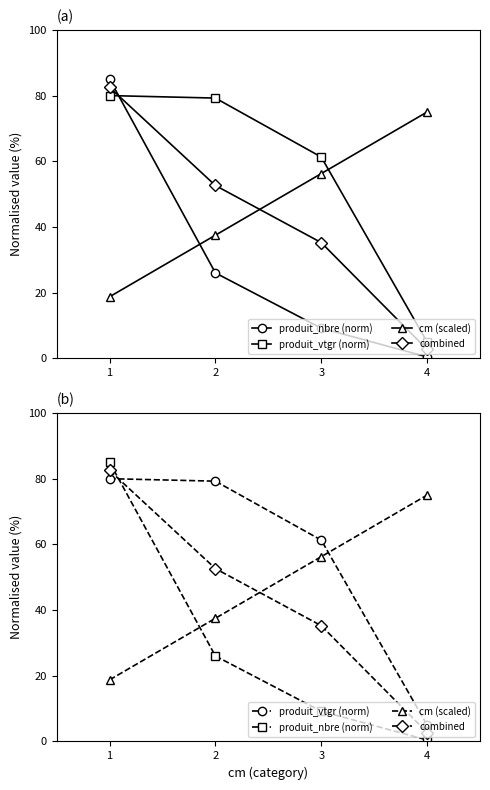

What are all the series names shown in the legend?

produit_nbre (norm), produit_vtgr (norm), cm (scaled), combined